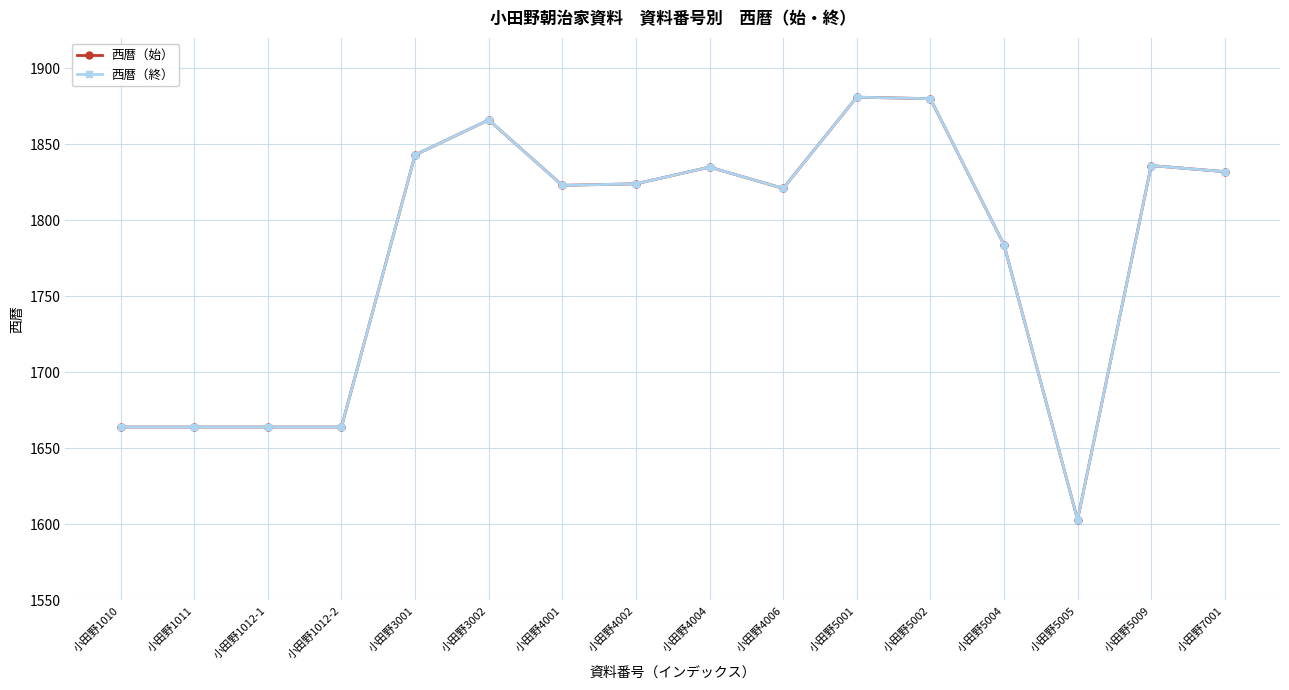

Reading right to left, transcribe all the data shown in this chart.

西暦（始）: 1832	1836	1603	1784	1880	1881	1821	1835	1824	1823	1866	1843	1664	1664	1664	1664
西暦（終）: 1832	1836	1603	1784	1880	1881	1821	1835	1824	1823	1866	1843	1664	1664	1664	1664